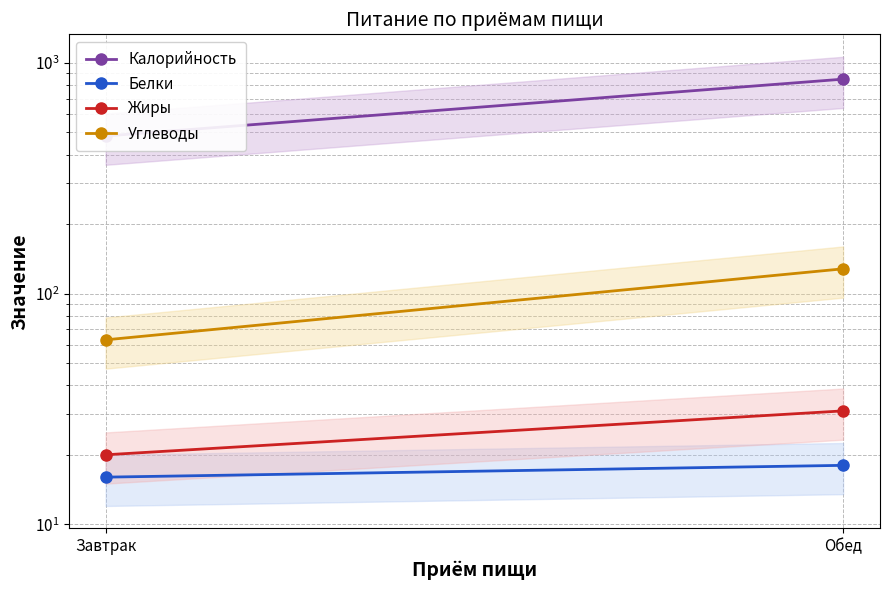

What is the sum of the Жиры values at Завтрак and Обед?

51